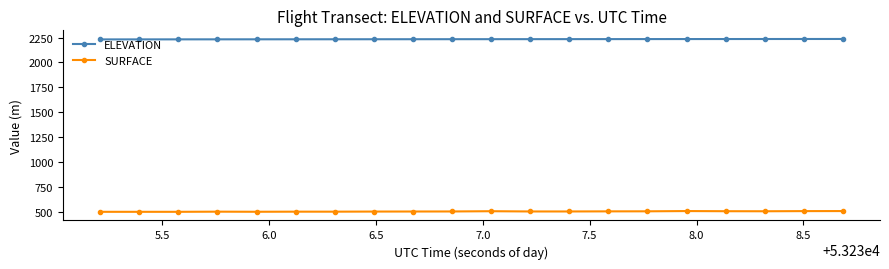

What is the maximum value shown in the chart?

2235.3